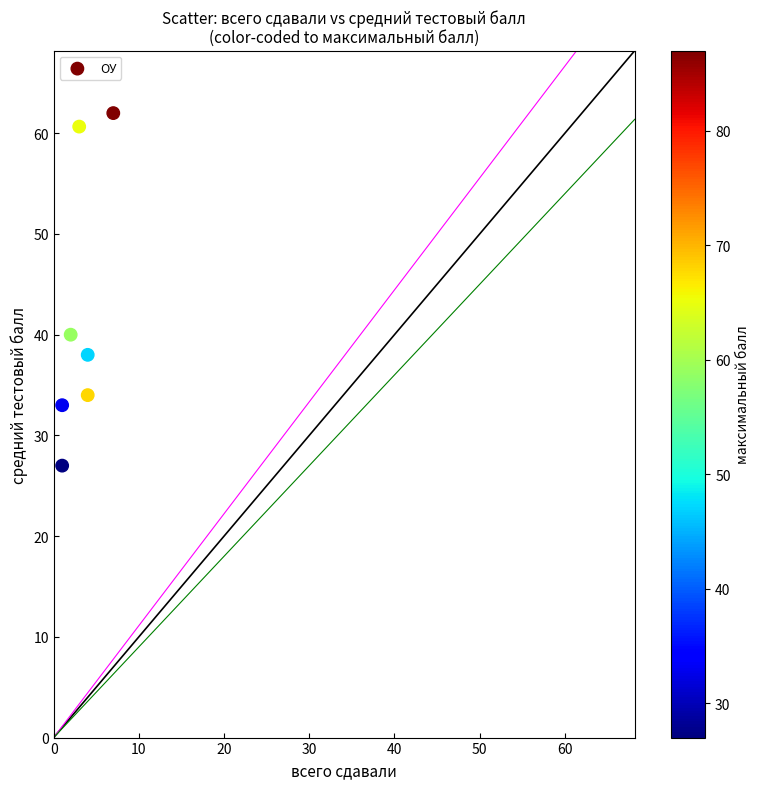

What Y value in the scatter plot is closest to 44?

40.0